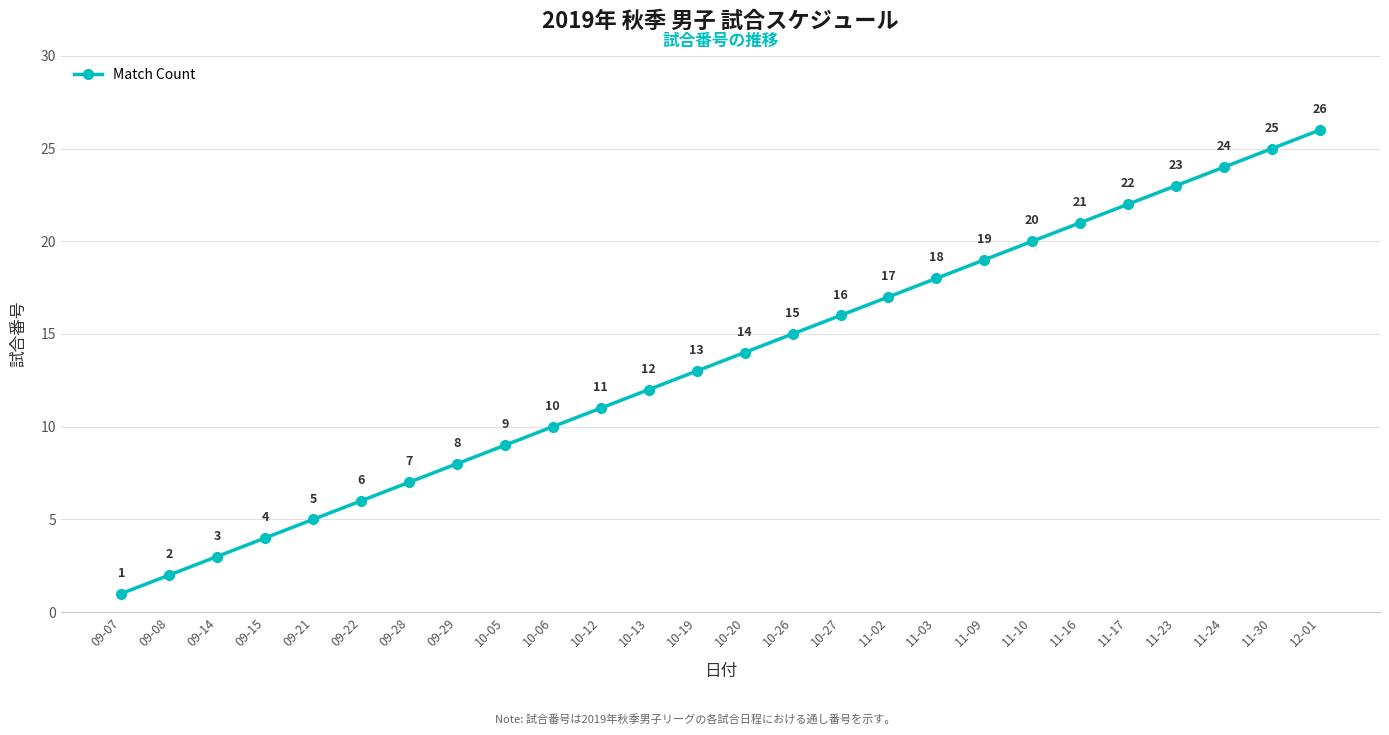

Between 11-09 and 09-28, which is larger?

11-09